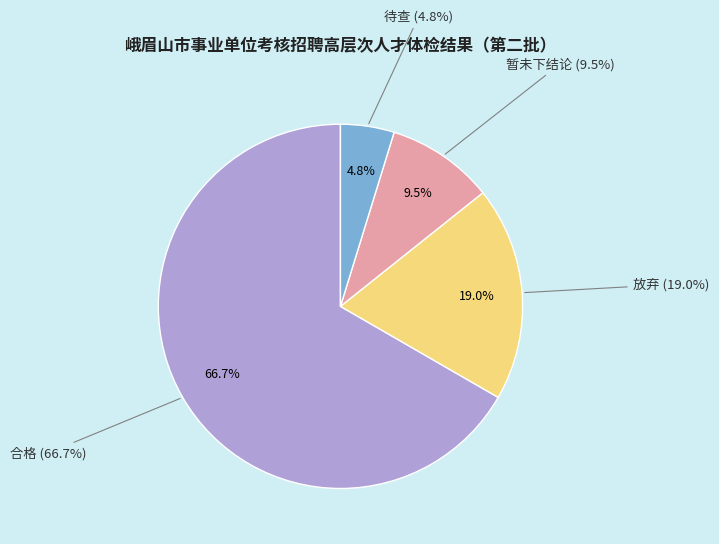

What is the total percentage of 暂未下结论 and 合格?

76.2%